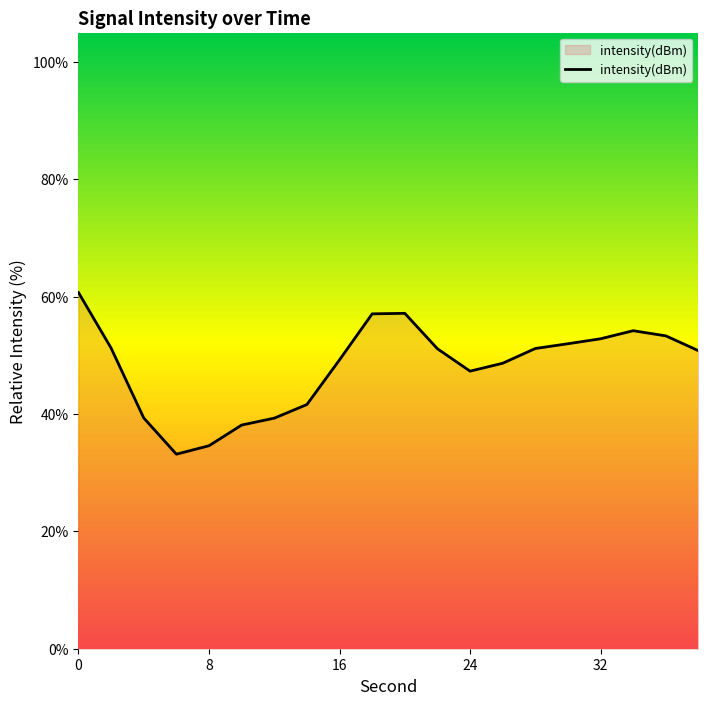

What is the greatest value displayed?

60.7